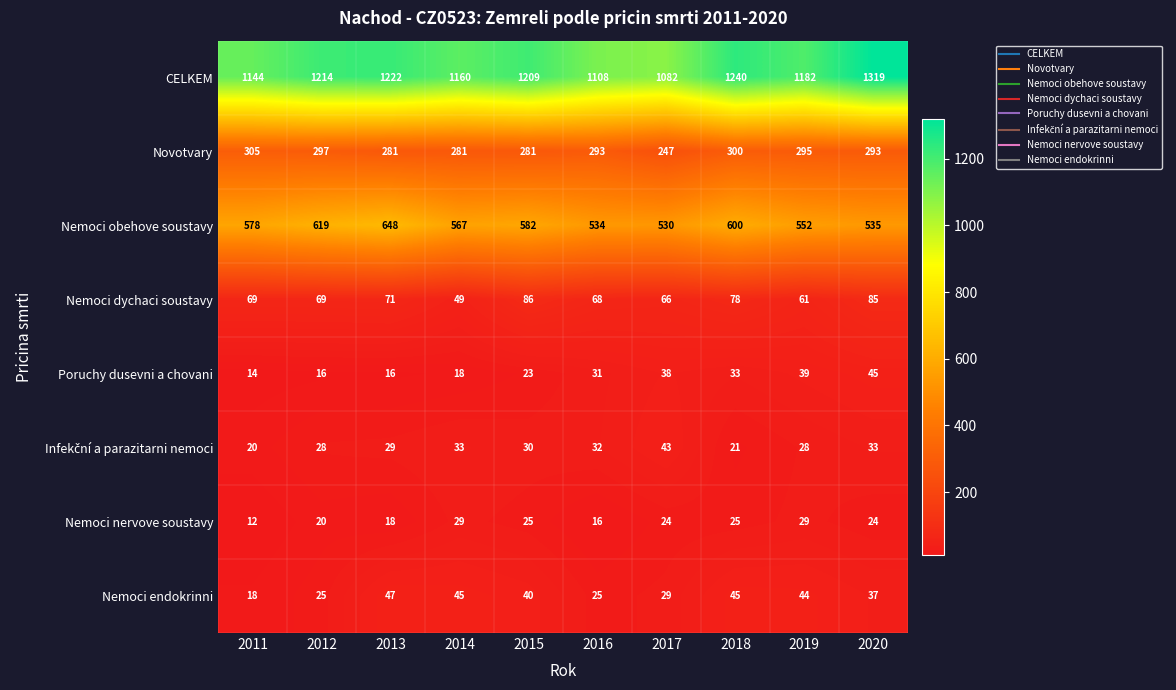

What value does the Nemoci nervove soustavy series have at 2018, to the nearest 5?

25